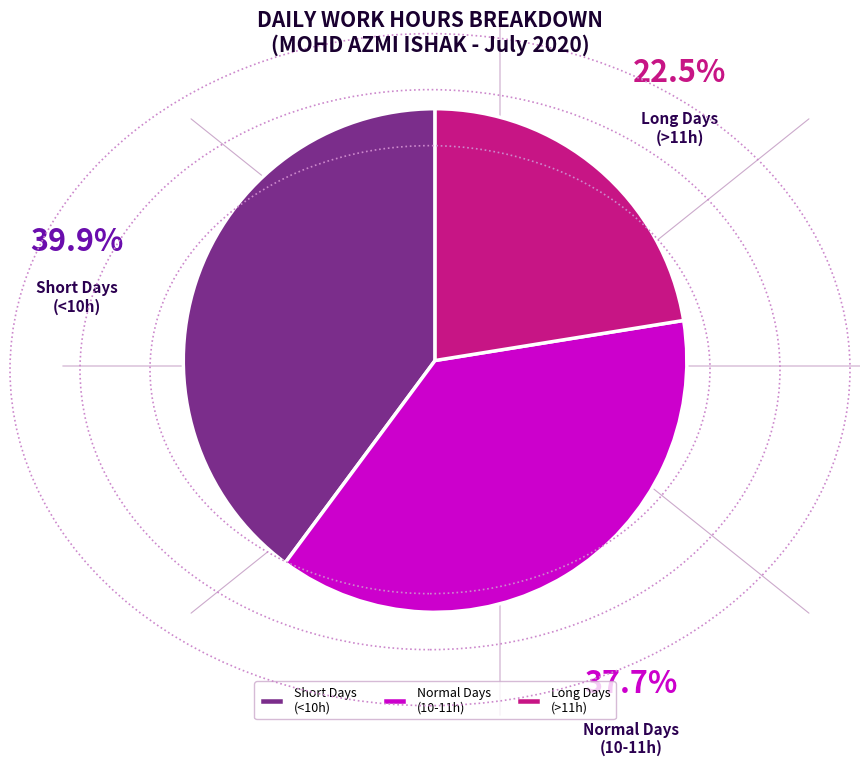

To the nearest percent, what is the difference between the largest and smallest slice percentages?

17%